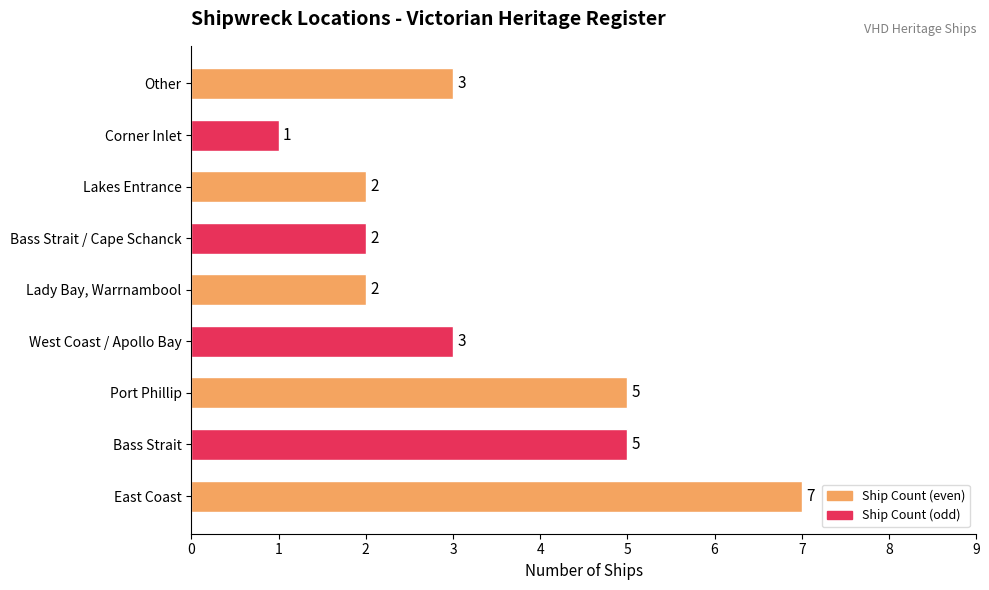

What is the difference between the maximum and minimum values?

6